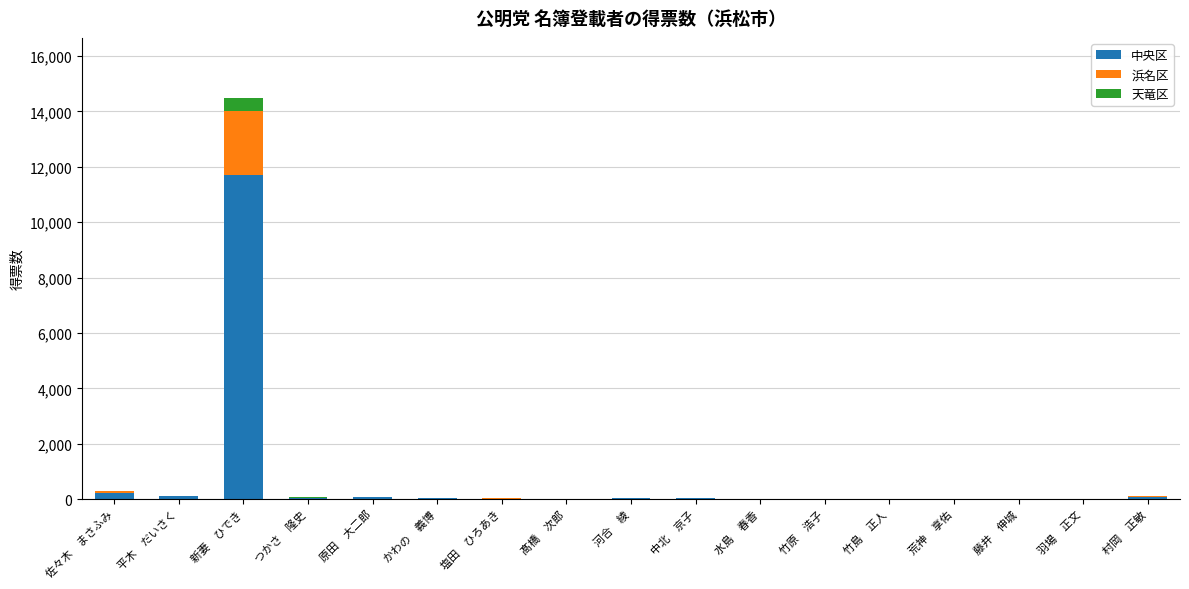

How many series are shown in this chart?

3